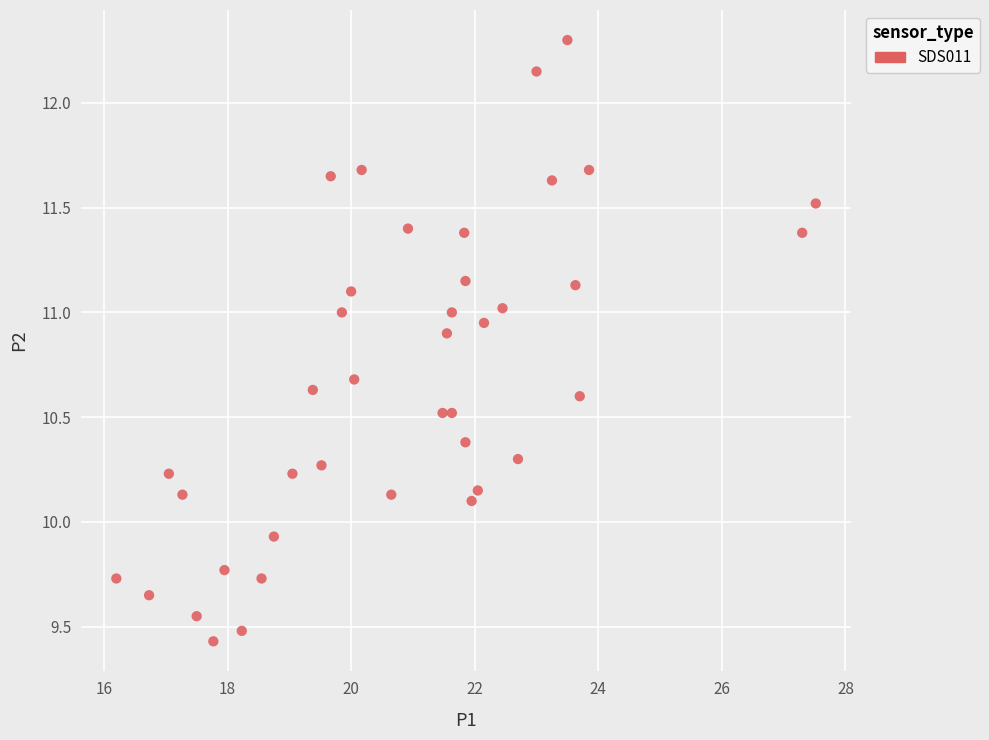

What is the range of X values (max minus min)?

11.3